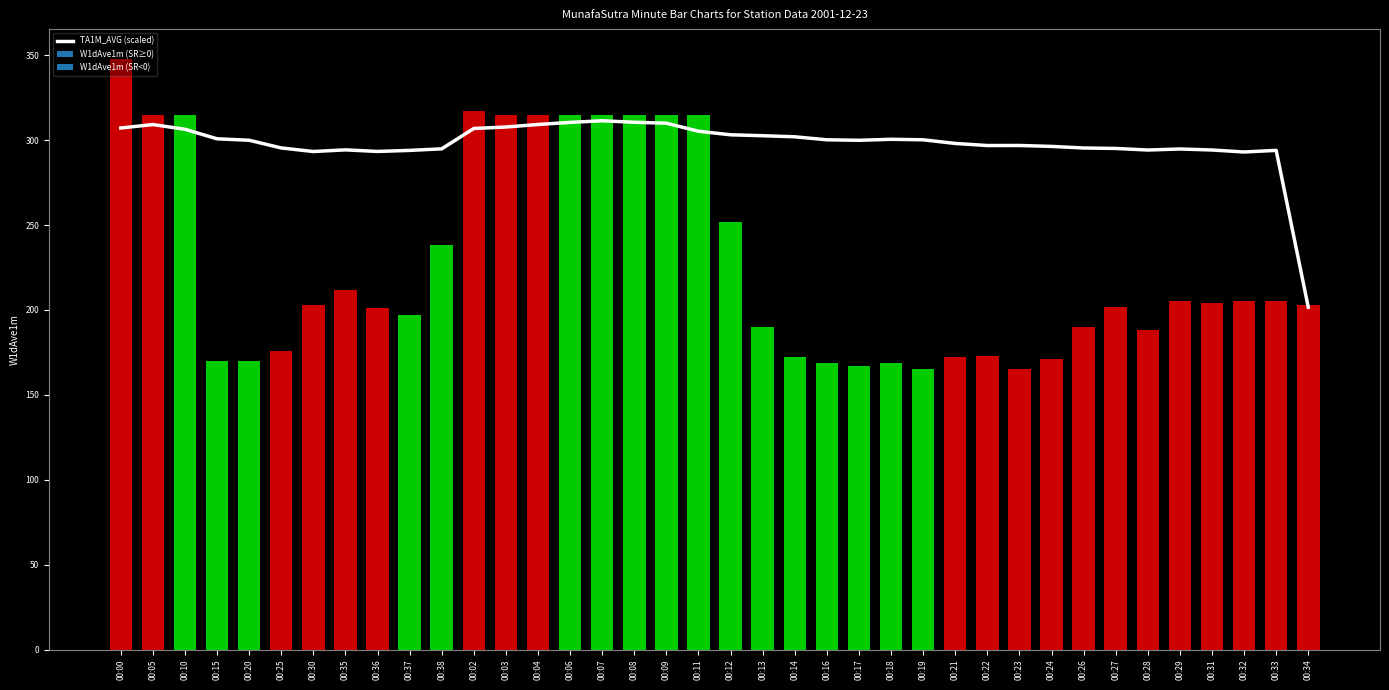

Reading right to left, extract all data points from this chart.

201.6	294.0	293.0	294.2	294.8	294.2	295.1	295.4	296.3	296.9	296.8	298.1	300.2	300.5	299.9	300.2	302.0	302.6	303.2	305.2	310.0	310.5	311.4	310.5	309.2	307.7	306.9	294.9	294.0	293.4	294.3	293.3	295.4	299.9	300.8	306.4	309.2	307.1